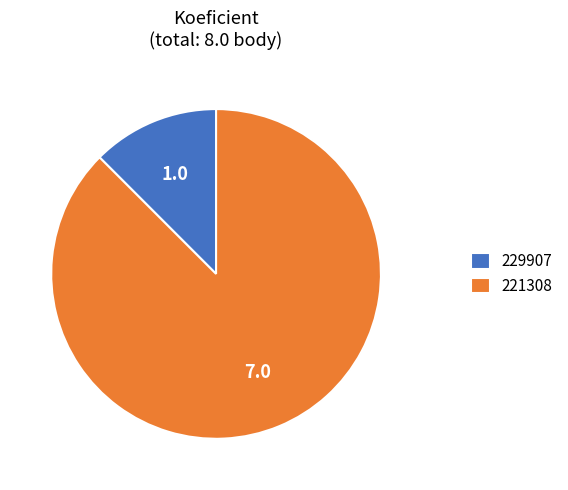

Is the sum of 229907 and 221308 greater than half?

Yes